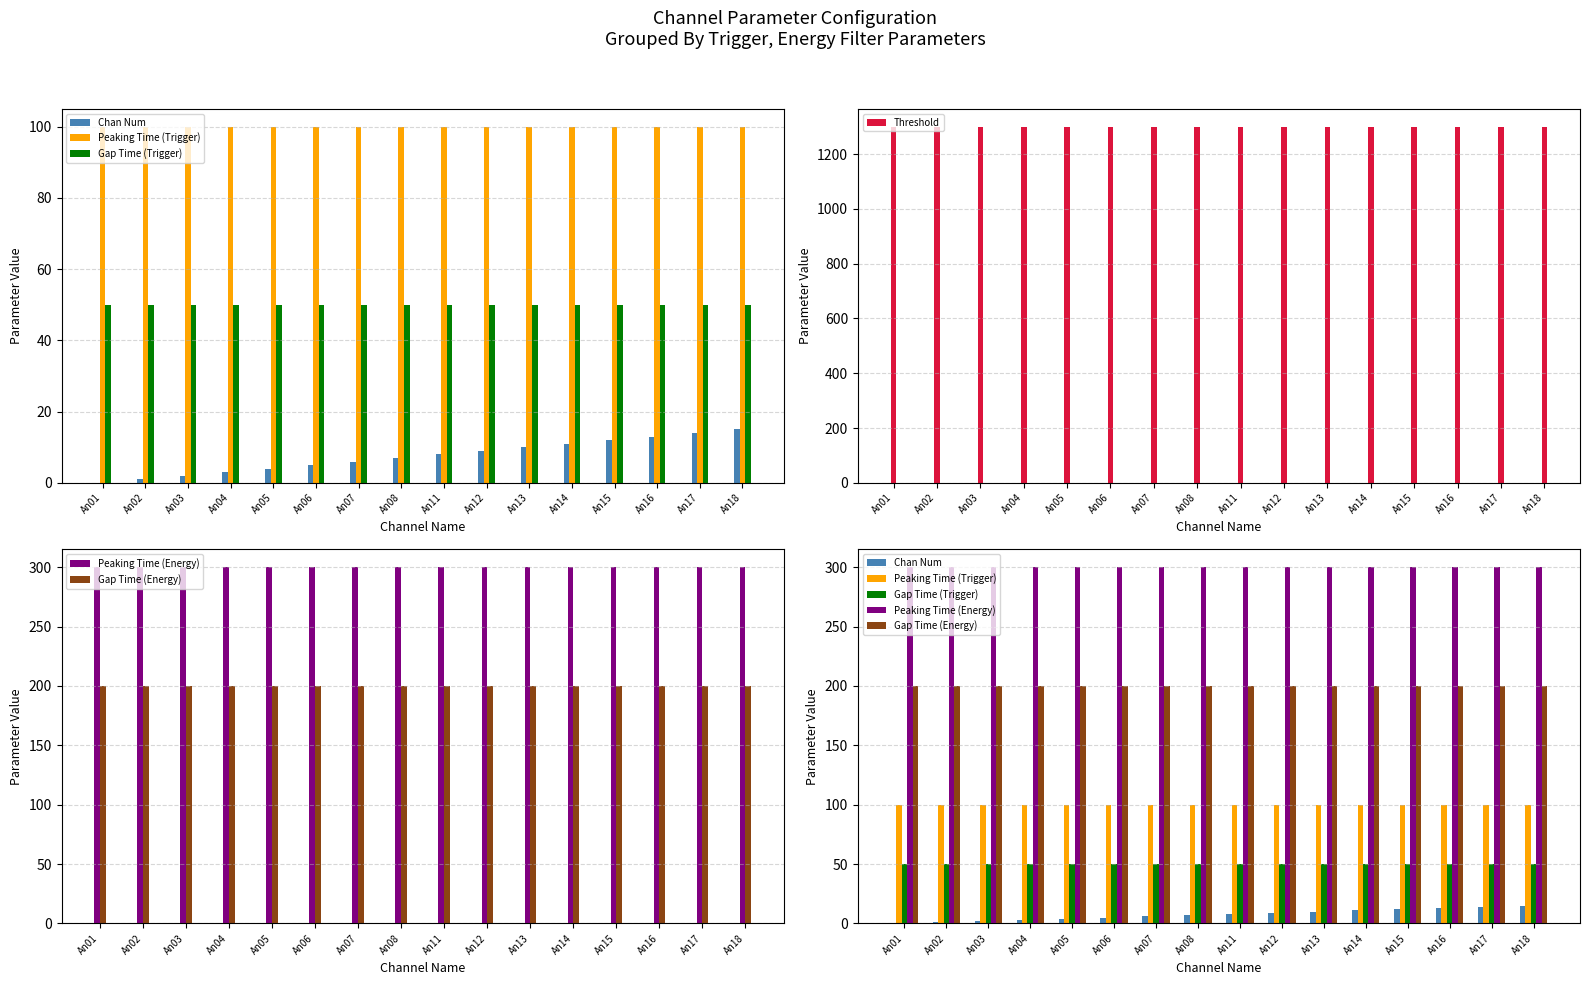

List the series in order of their peak value, lowest first.

Chan Num, Gap Time (Trigger), Peaking Time (Trigger), Gap Time (Energy), Peaking Time (Energy), Threshold